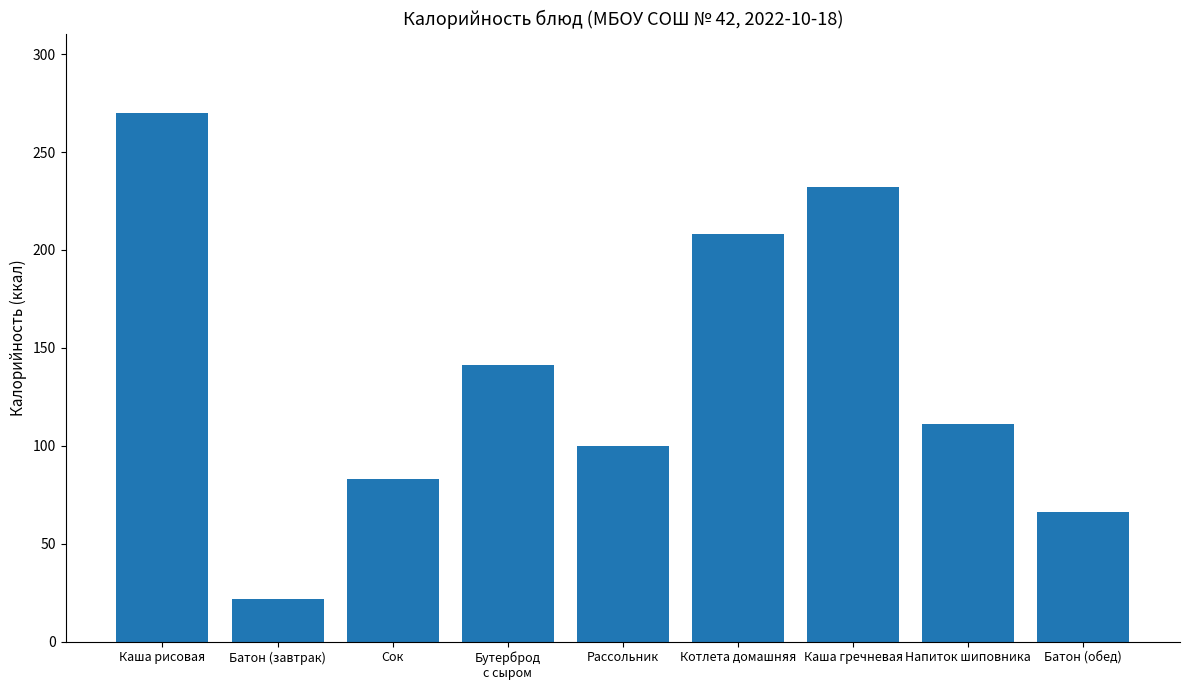

What position from the left is Батон (обед)?

9